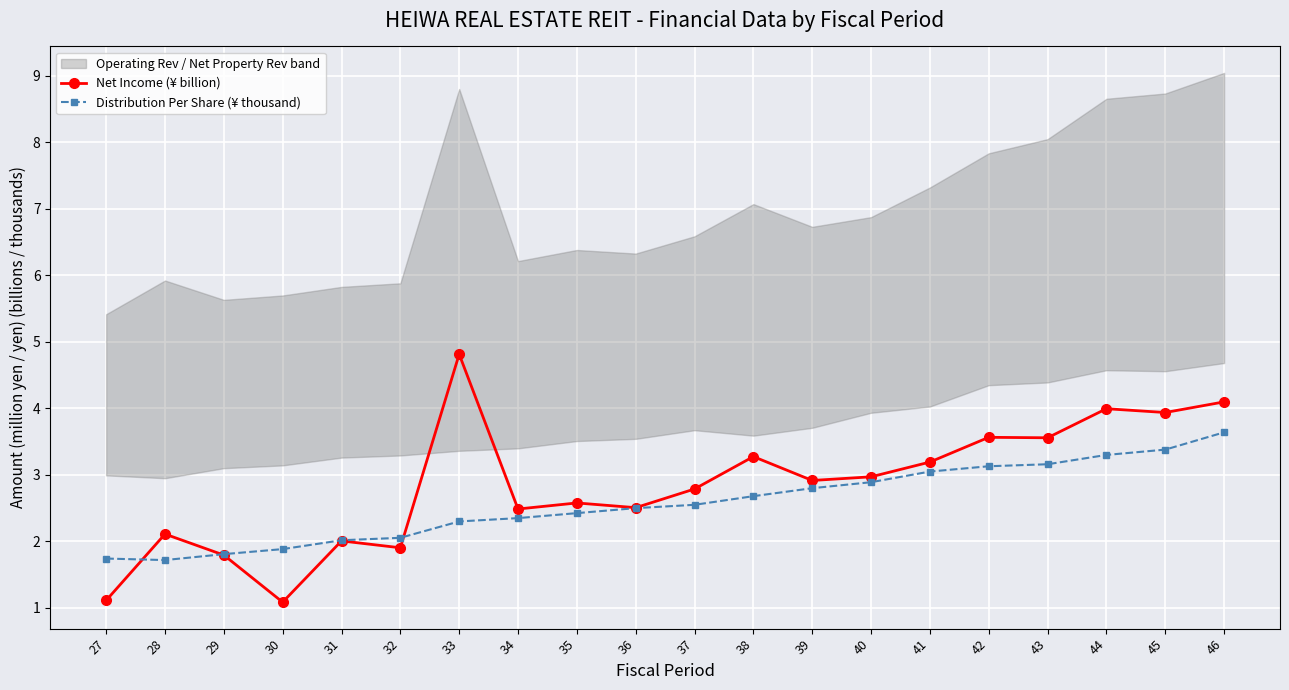

Which series has the largest total across all categories?

Net Income (¥ billion)